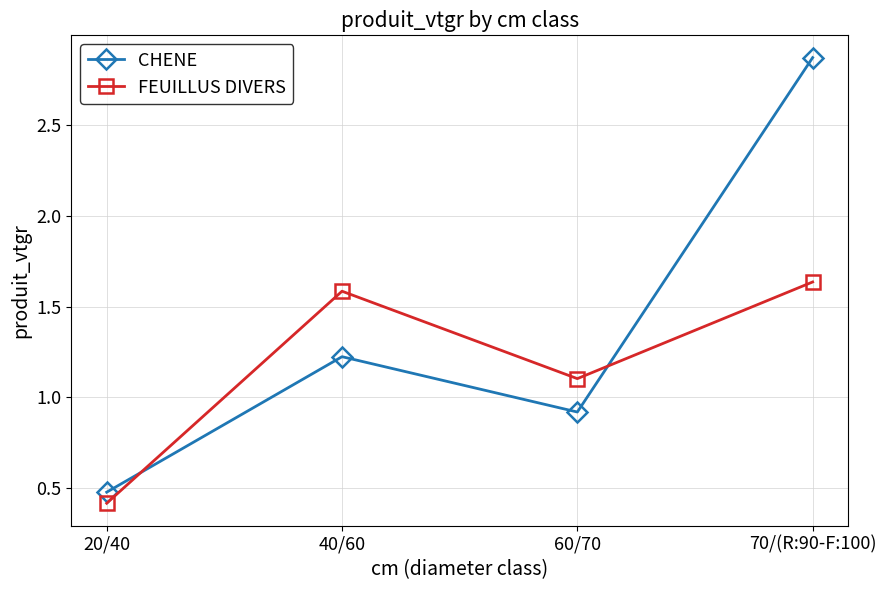

What is the greatest value displayed?

2.9